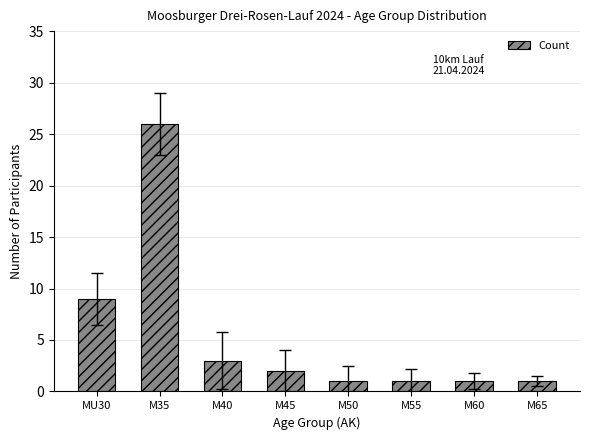

Does the chart contain any negative values?

No